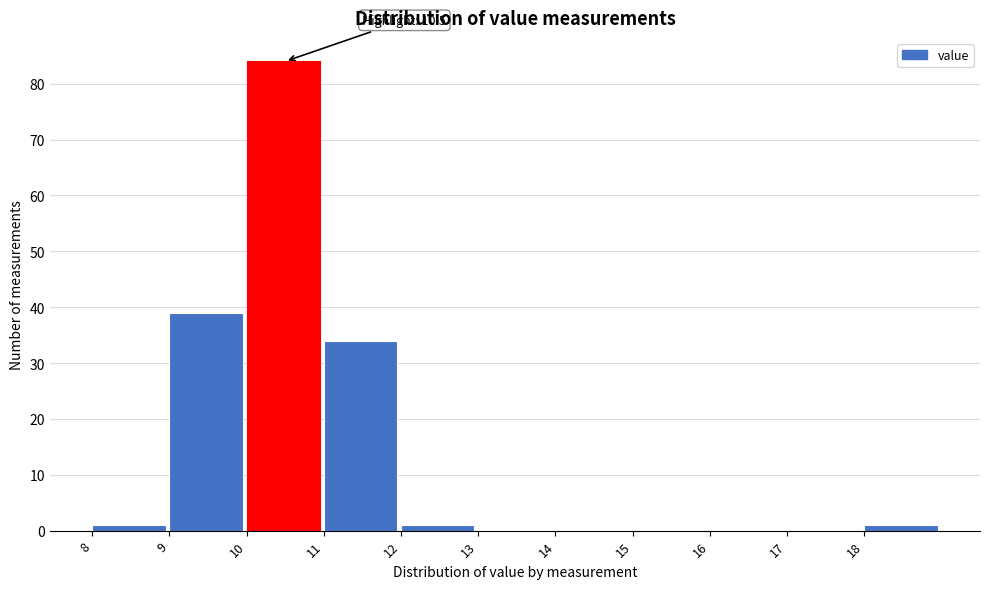

Over which range of the x-axis is the bar tallest?

10 to 11